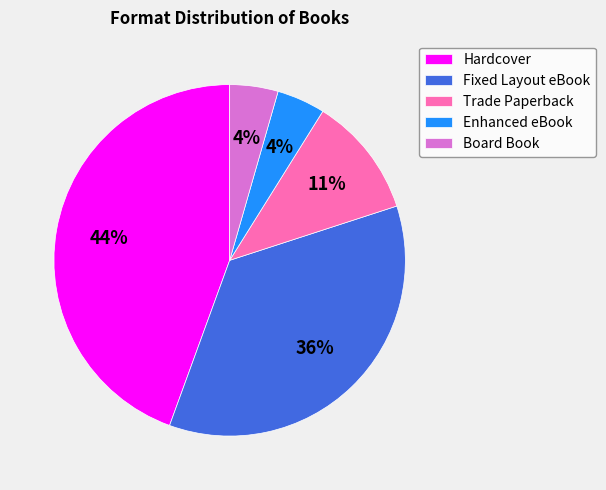

How many slices are in this pie chart?

5